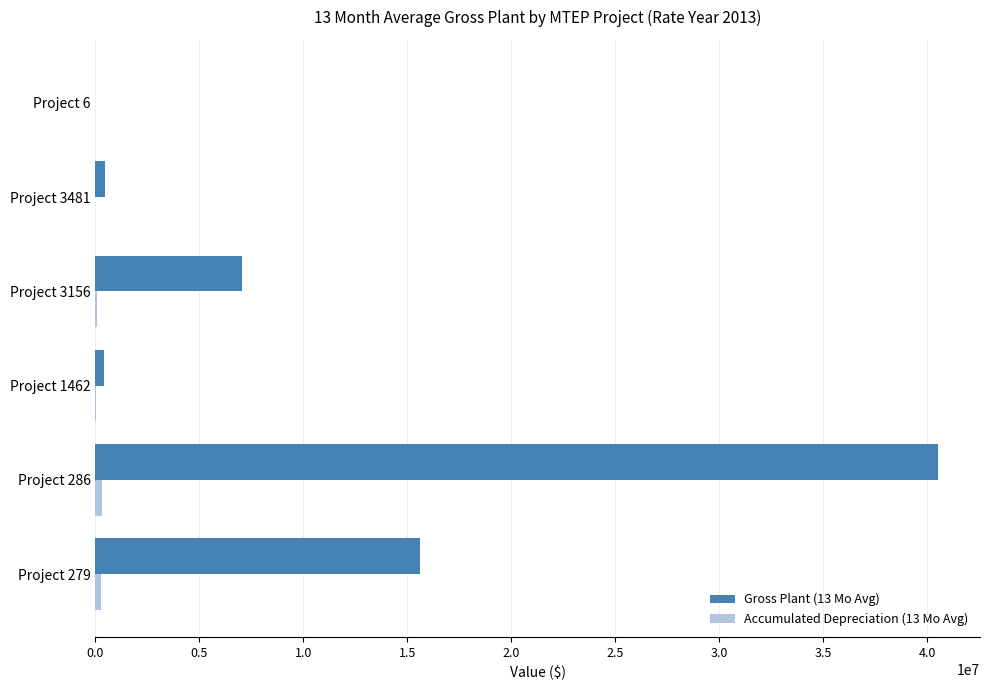

Which series has the largest total across all categories?

Gross Plant (13 Mo Avg)